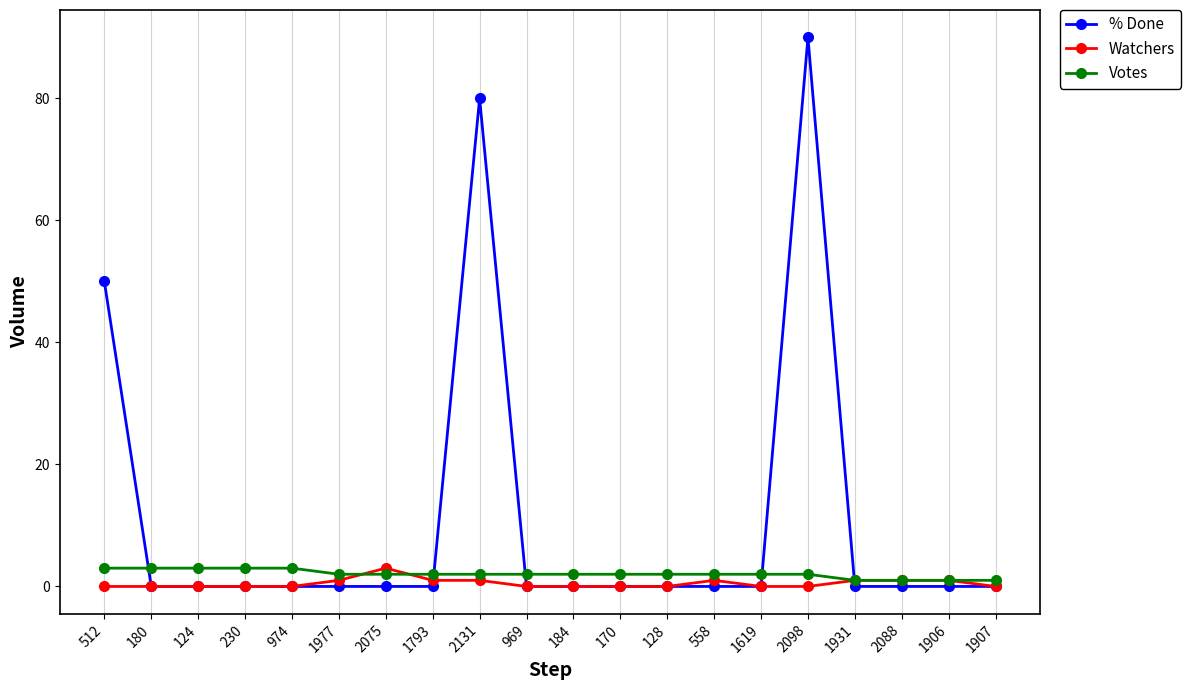

True or false: % Done and Watchers cross at least once.

True